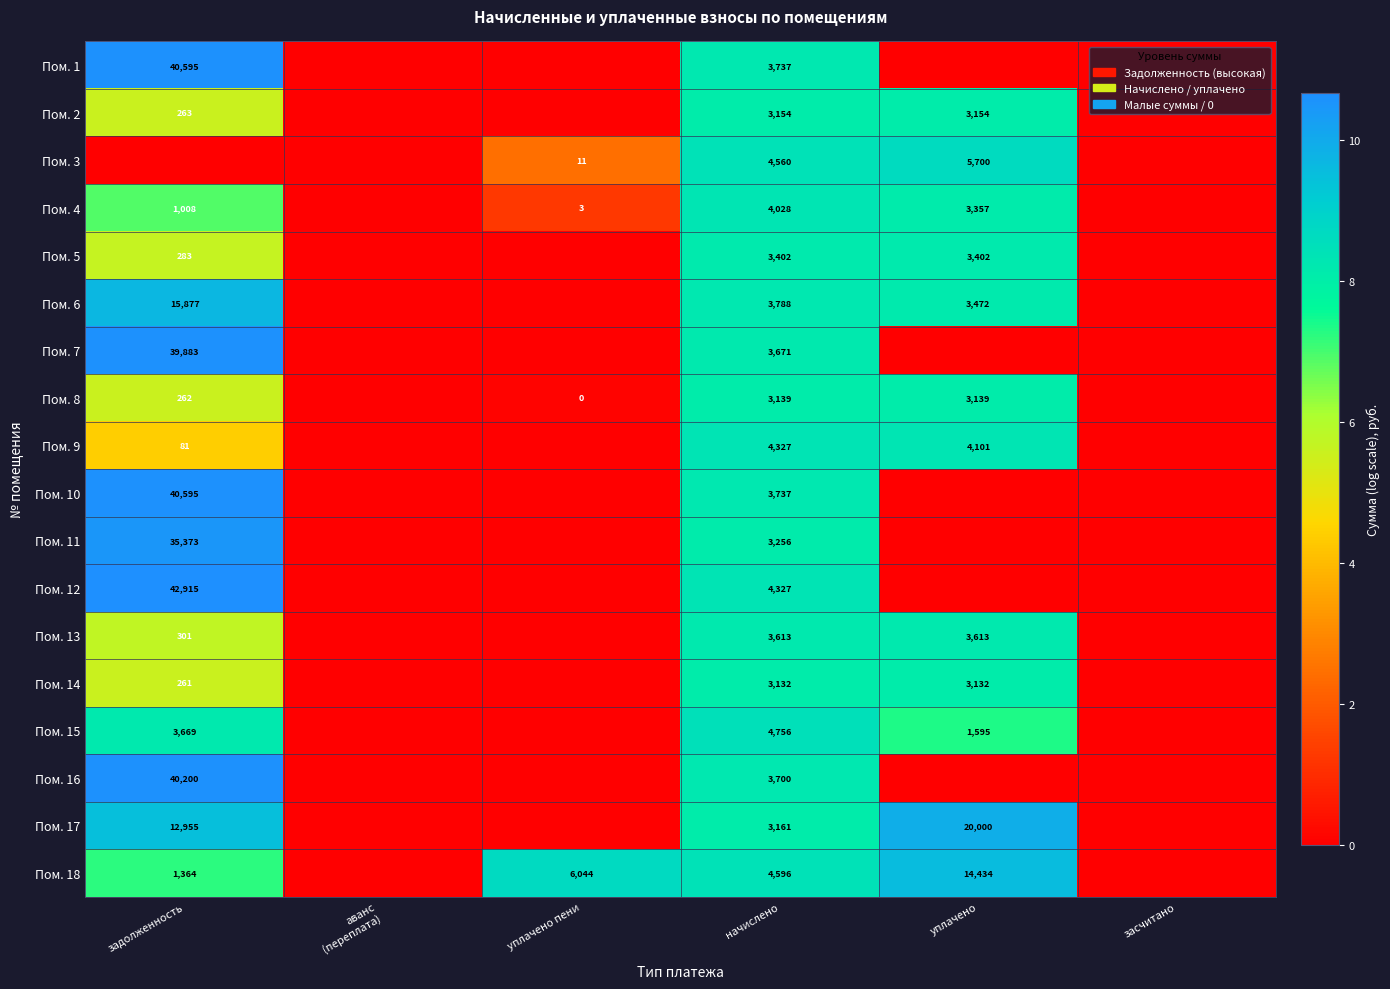

What is the spread (max minus min) of values at уплачено пени?

8.7